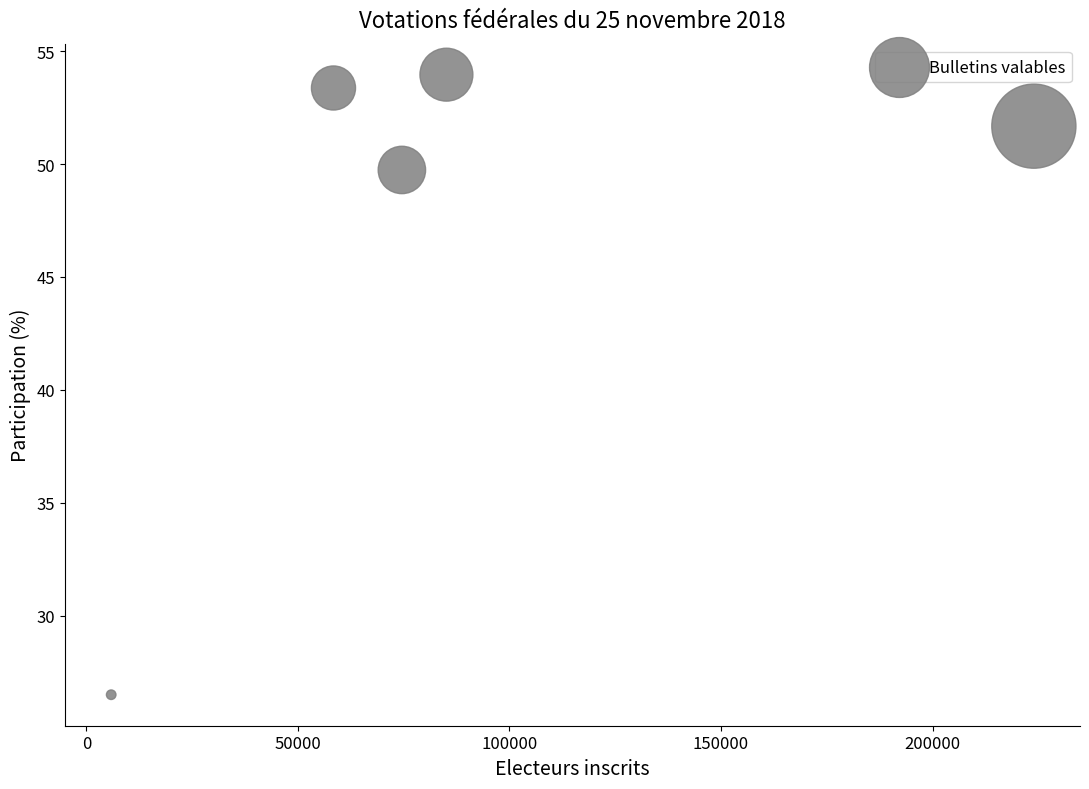

What is the average X value?

89584.0